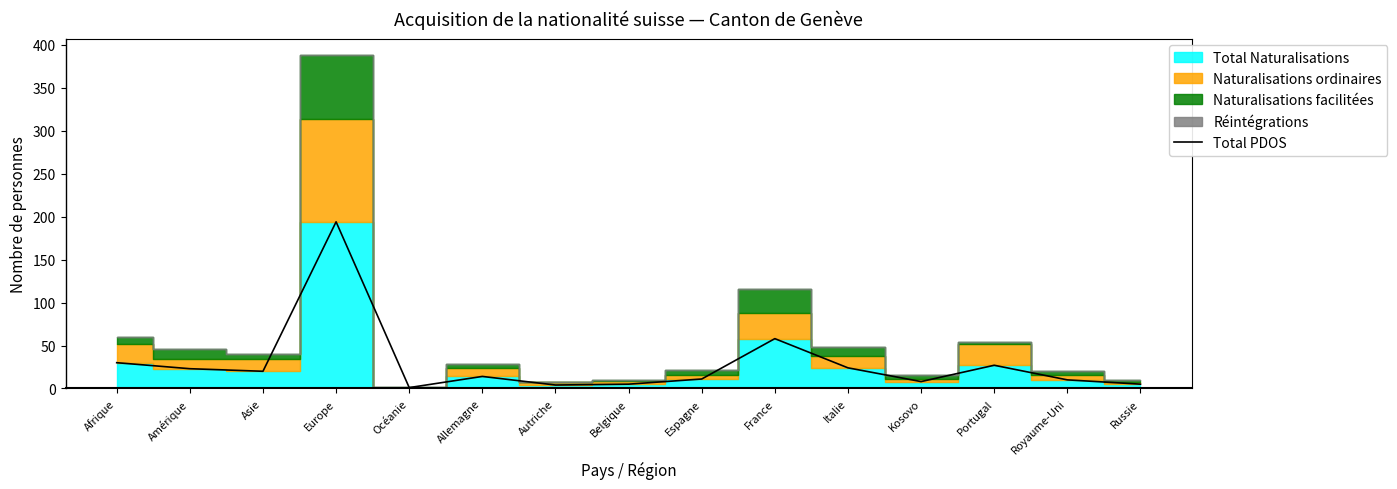

At which label does the data first exceed 14?

Afrique